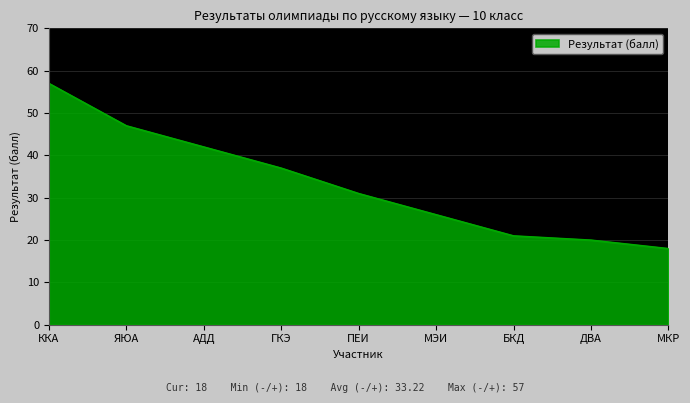

What position from the left is АДД?

3